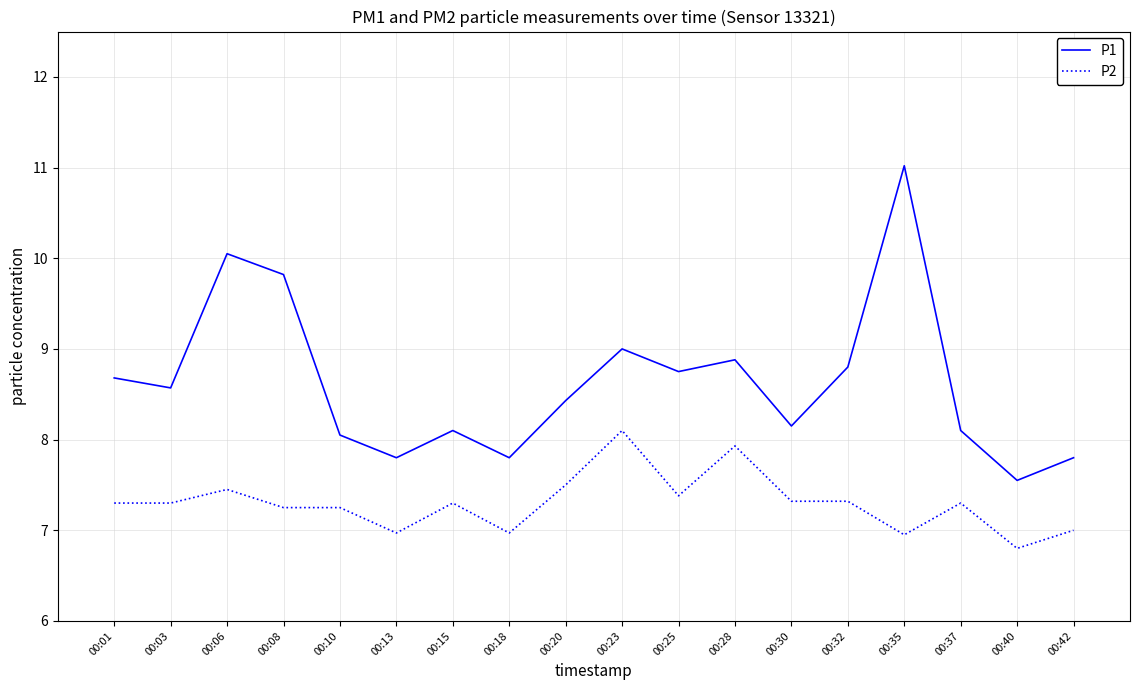

Which series has the widest spread of values?

P1